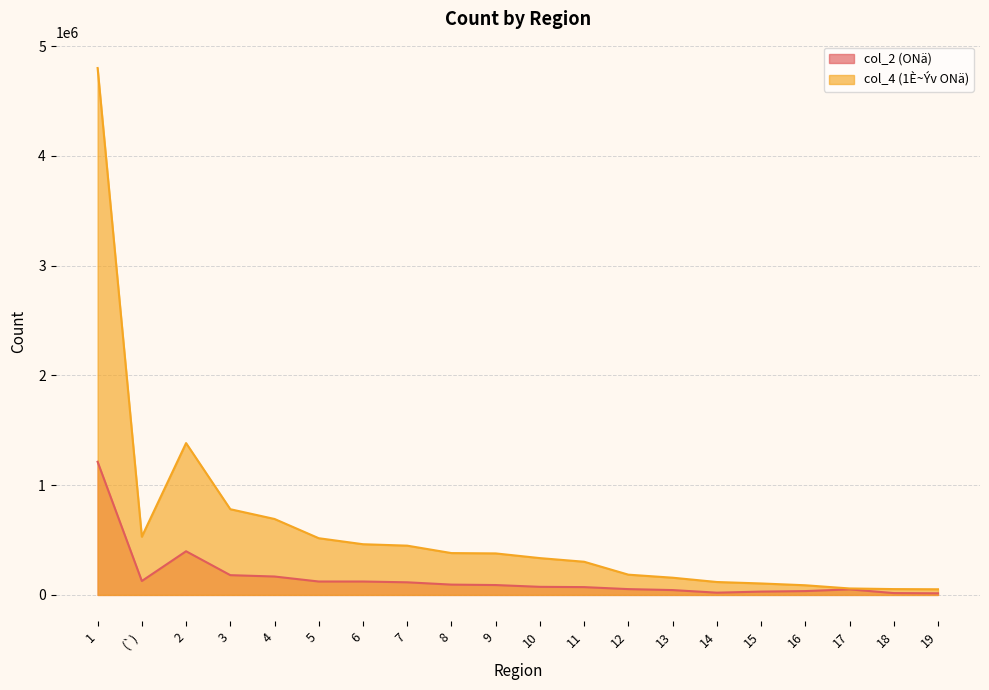

What is the difference between the maximum and minimum values in the col_2 (ONä) series?

1198613